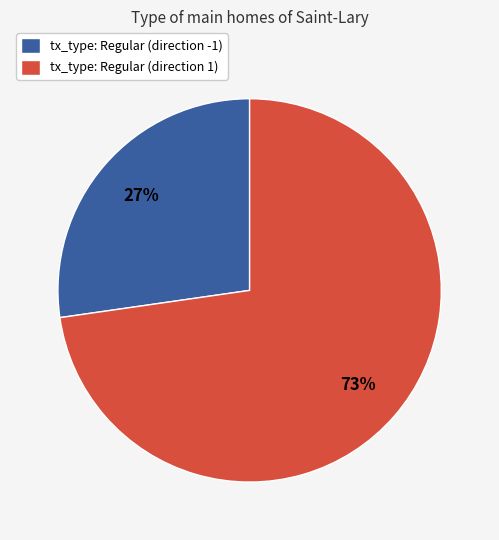

To the nearest percent, what is the average slice percentage?

50%